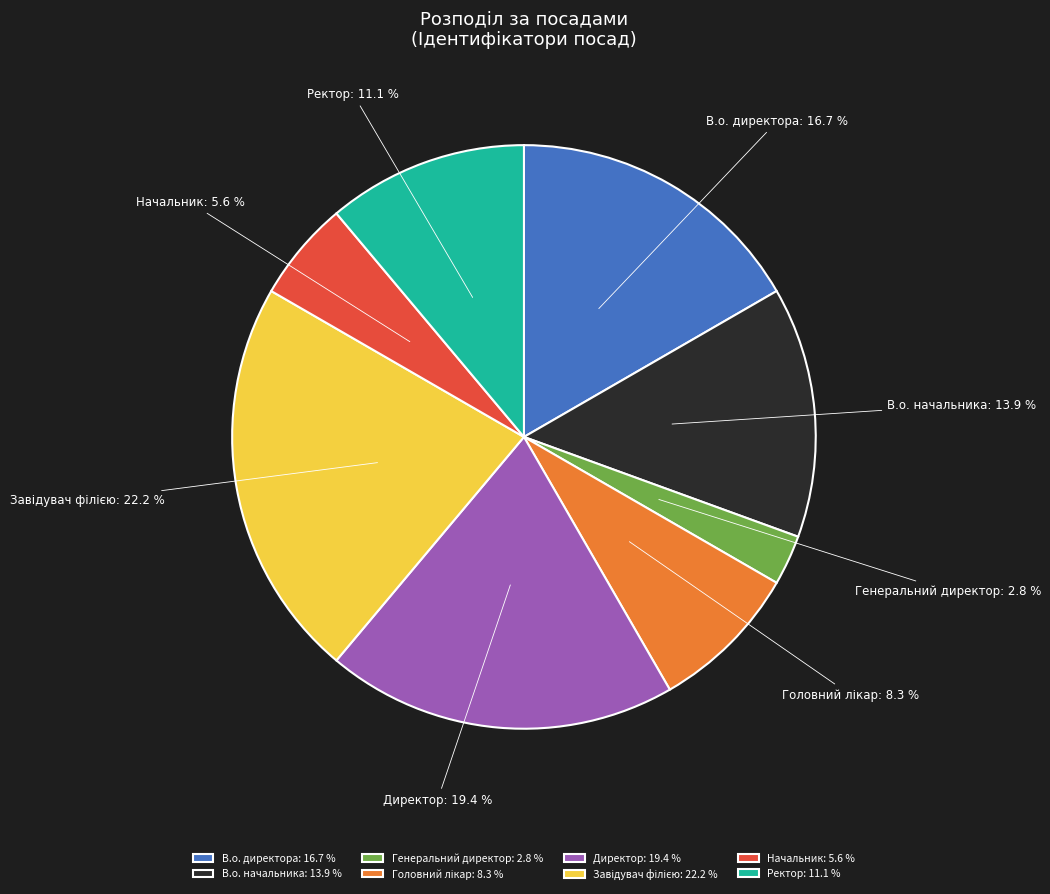

How much of the chart is everything except Ректор?

88.9%